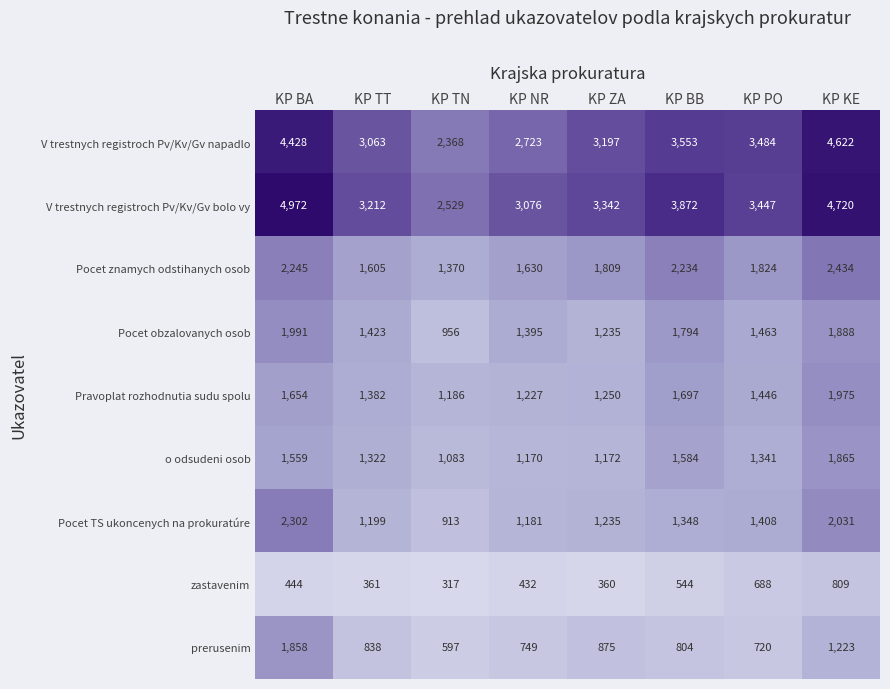

The value of Pravoplat rozhodnutia sudu spolu at KP ZA is 738. True or false?

False